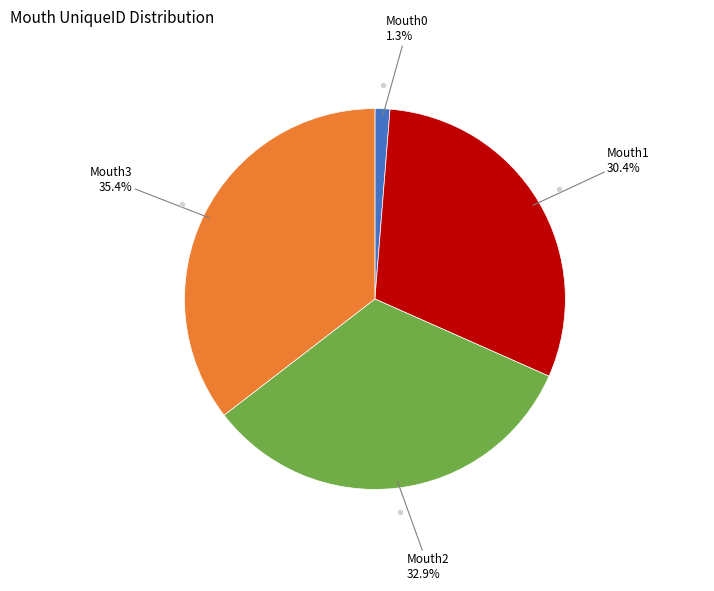

Is there any slice that represents more than half of the pie?

No